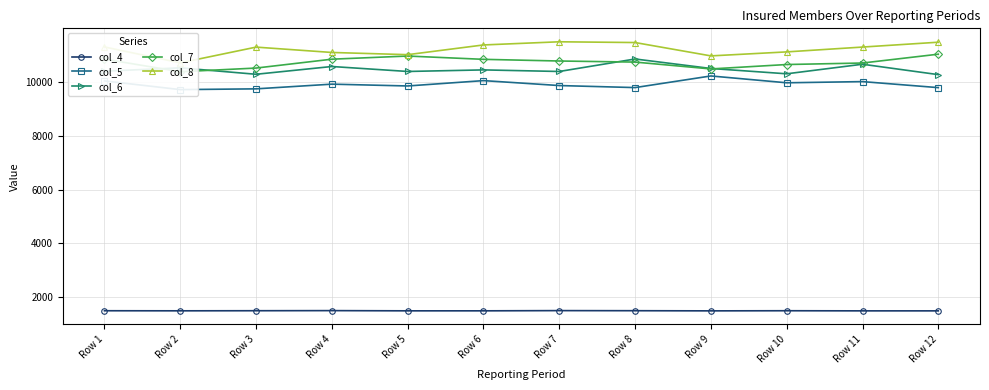

Is this an area chart (filled region under the line)?

No